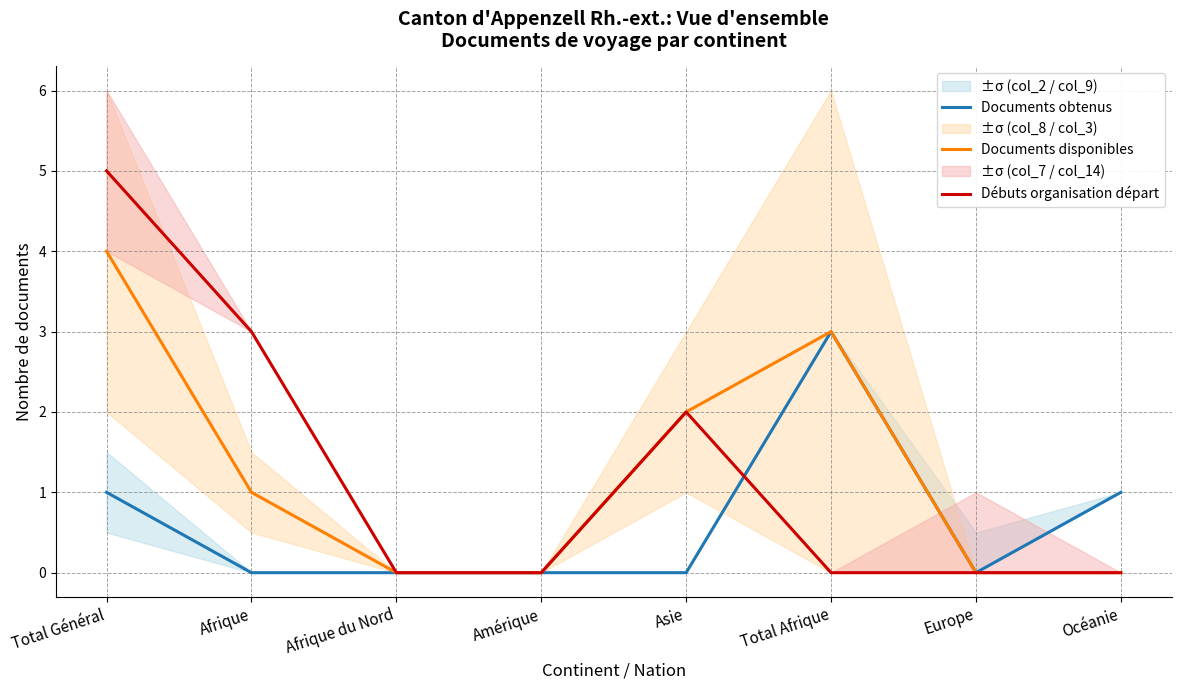

Rank the series by their maximum value, from highest to lowest.

Débuts organisation départ, Documents disponibles, Documents obtenus